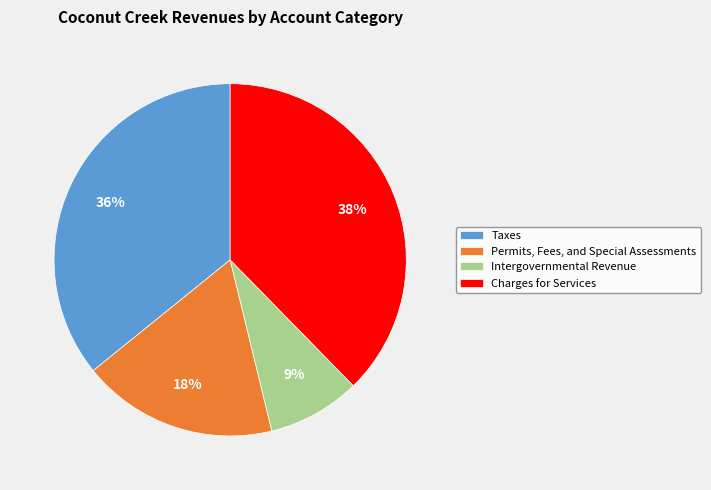

Which slice is the largest?

Charges for Services